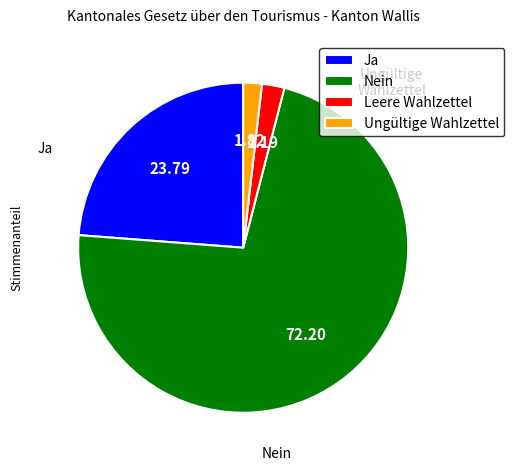

How many segments does this pie chart have?

4